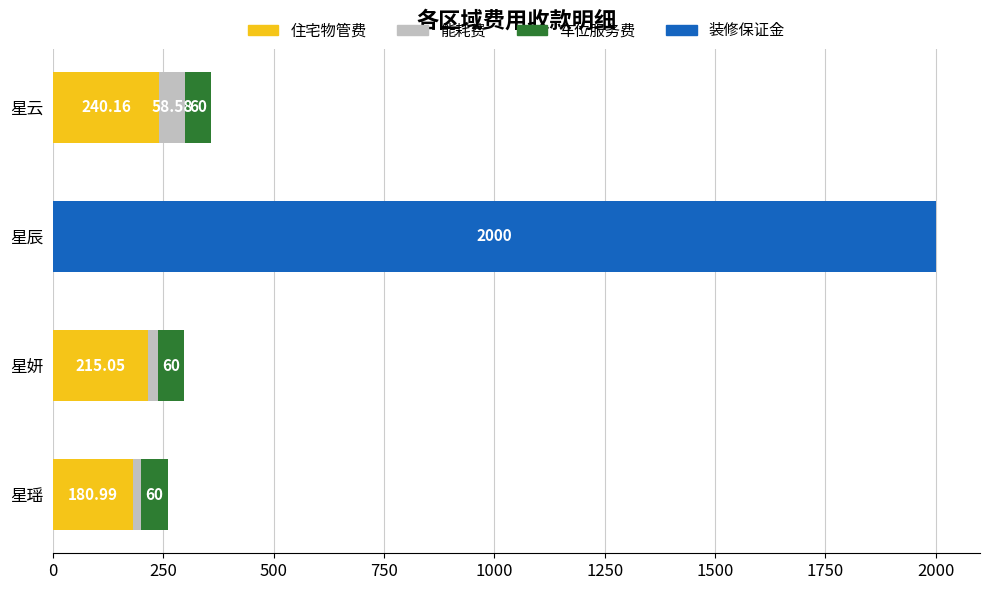

Where is 住宅物管费 nearest to the value 120?

星瑶